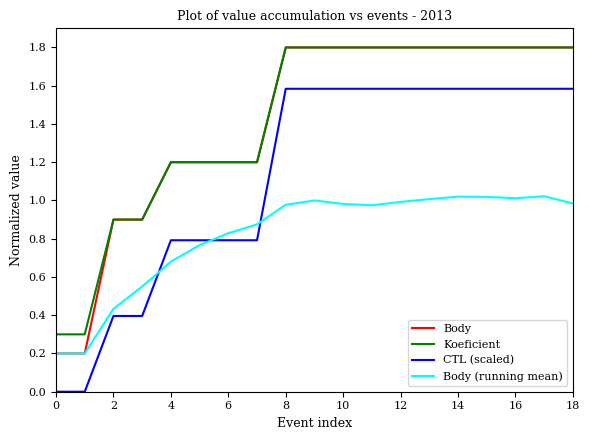

What is the lowest value of the Koeficient series?

0.3